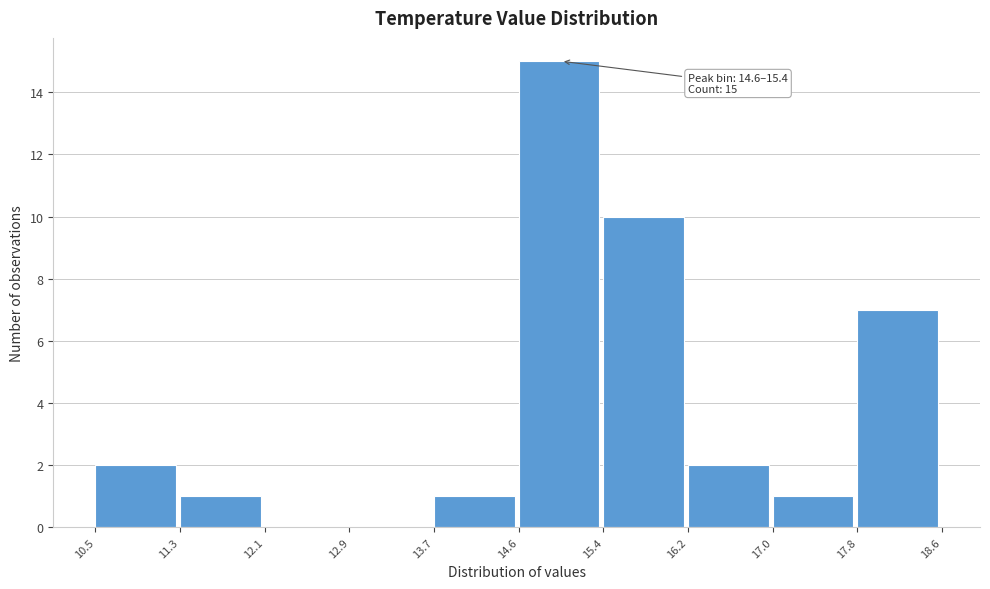

Over which range of the x-axis is the bar tallest?

14.6 to 15.4